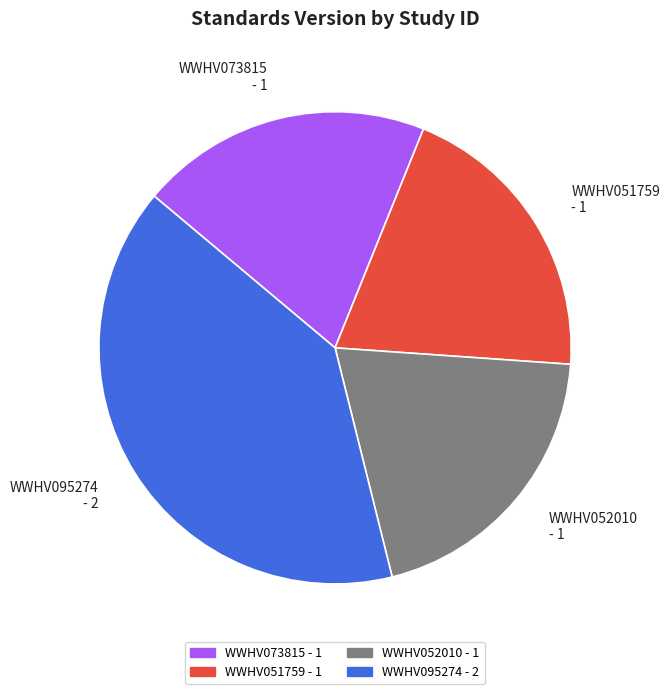

Is it true that WWHV073815 - 1 is 20% of the pie?

True